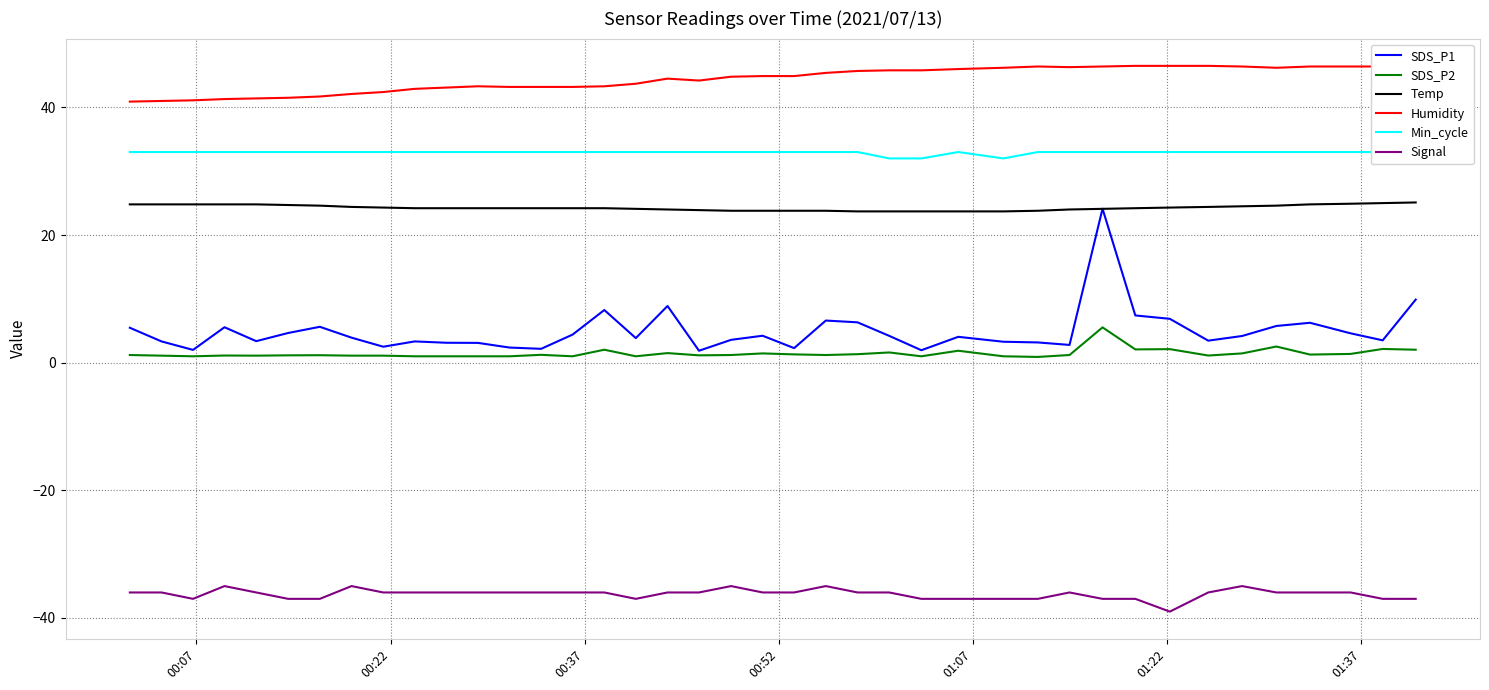

Which series has the widest spread of values?

SDS_P1